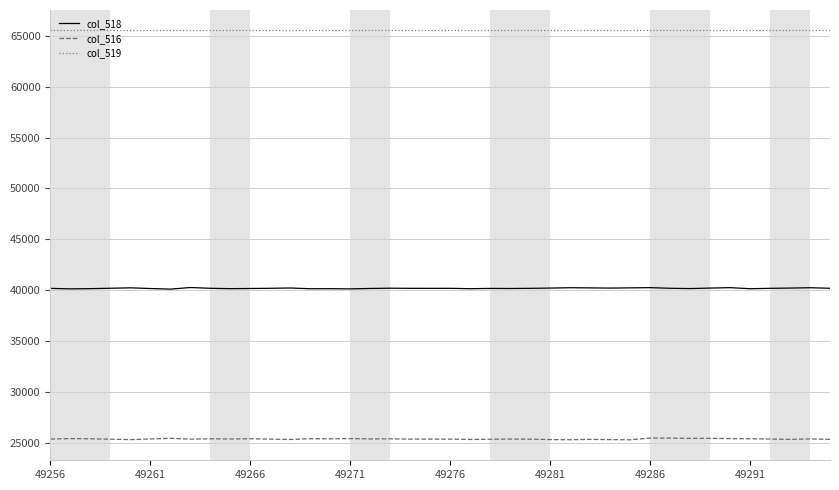

What are all the series names shown in the legend?

col_518, col_516, col_519